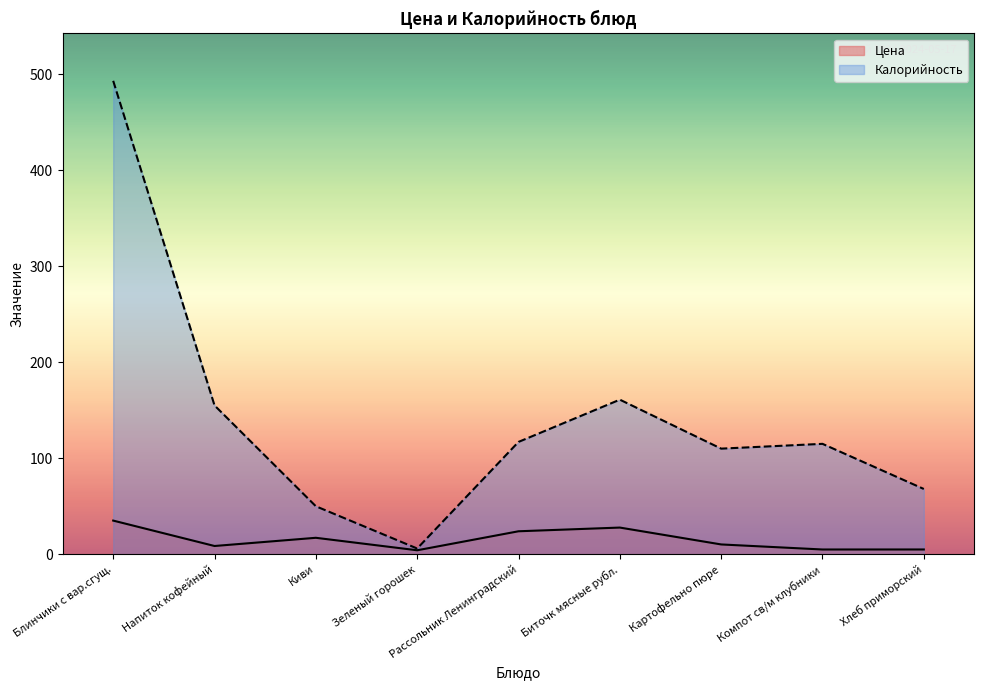

What is the greatest value displayed?

493.0